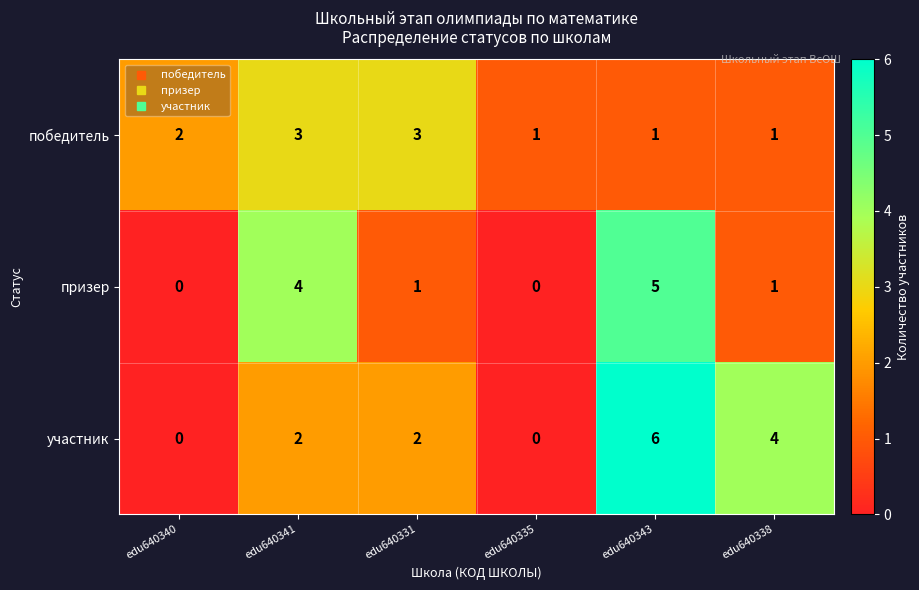

What is the sum of the победитель values at edu640338 and edu640341?

4